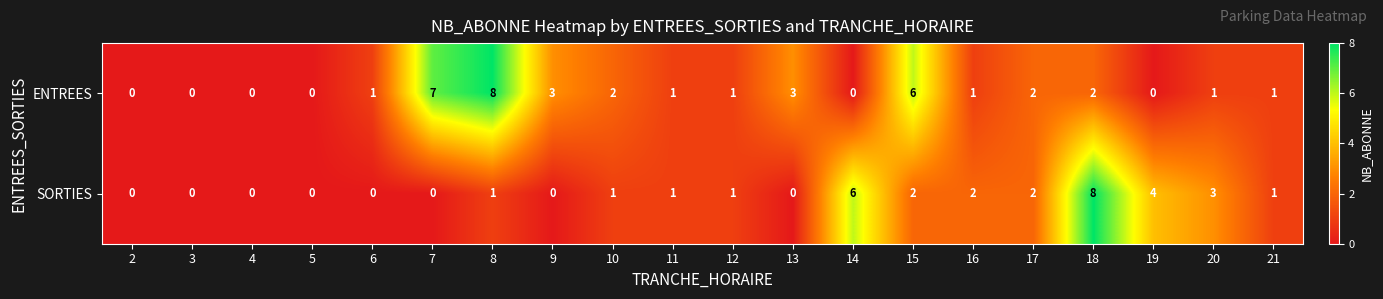

Between 6 and 21, which series saw the biggest shift?

SORTIES